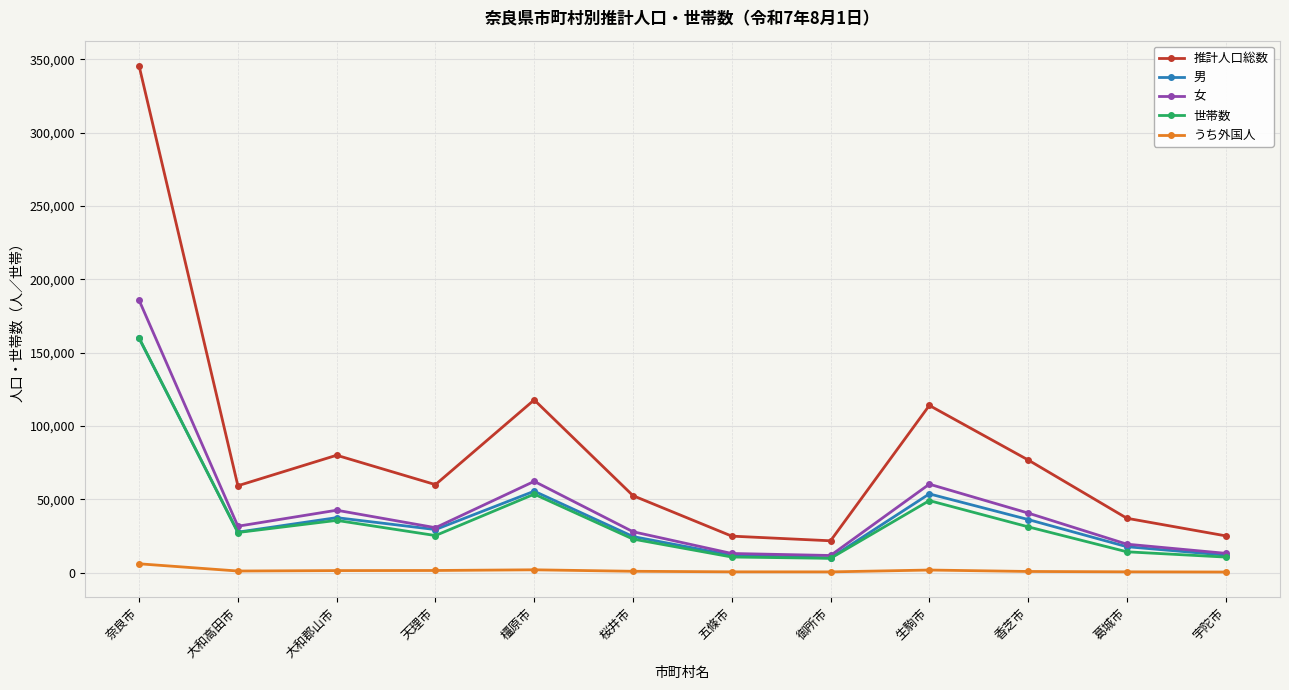

At which category is the sum across all series the highest?

奈良市